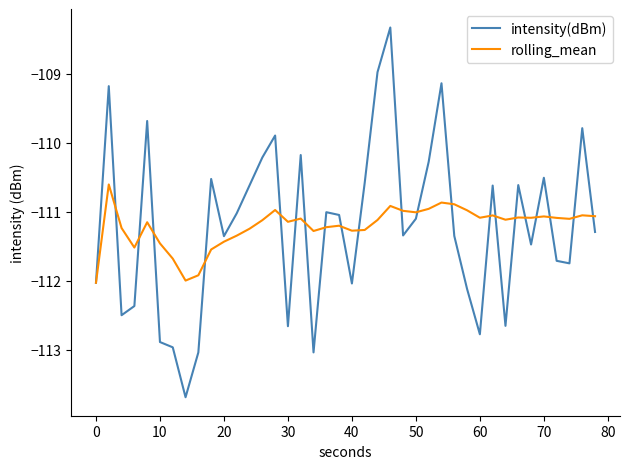

Rank the series by their maximum value, from lowest to highest.

rolling_mean, intensity(dBm)